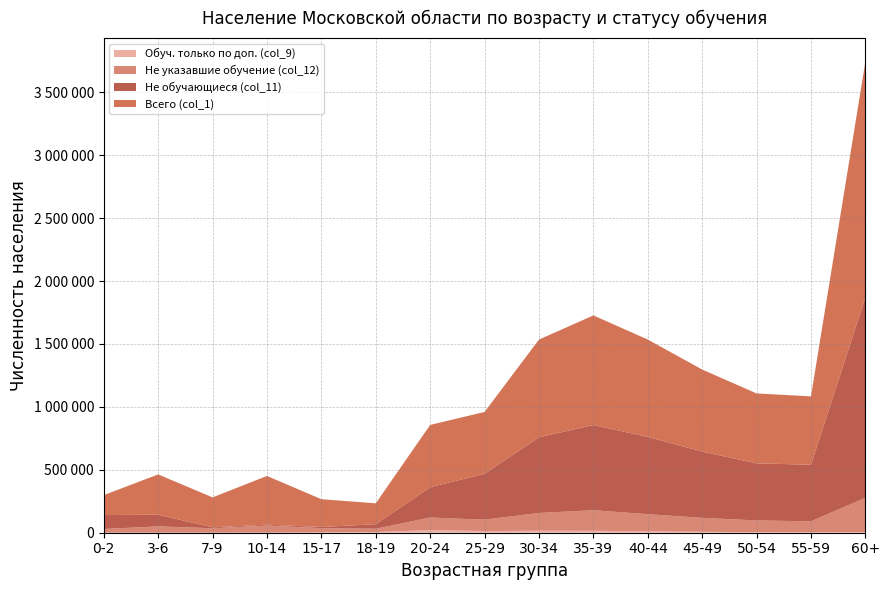

Reading left to right, what are all the values shown in this chart?

Всего (col_1): 0-2=158280	3-6=320435	7-9=238155	10-14=387452	15-17=220630	18-19=166290	20-24=494708	25-29=491967	30-34=776112	35-39=871580	40-44=773771	45-49=652314	50-54=555671	55-59=543409	60+=1873891
Не обучающиеся (col_11): 0-2=111043	3-6=92249	7-9=7282	10-14=6978	15-17=9122	18-19=35785	20-24=241235	25-29=364207	30-34=601905	35-39=676526	40-44=614187	45-49=526093	50-54=453649	55-59=449253	60+=1592328
Обуч. только по доп. (col_9): 0-2=176	3-6=357	7-9=349	10-14=750	15-17=2736	18-19=5411	20-24=21379	25-29=13333	30-34=15922	35-39=15717	40-44=11215	45-49=7398	50-54=4673	55-59=3574	60+=5947
Не указавшие обучение (col_12): 0-2=29423	3-6=50271	7-9=35089	10-14=56075	15-17=33833	18-19=26371	20-24=99408	25-29=90369	30-34=141044	35-39=163194	40-44=136040	45-49=111140	50-54=92908	55-59=87442	60+=271309